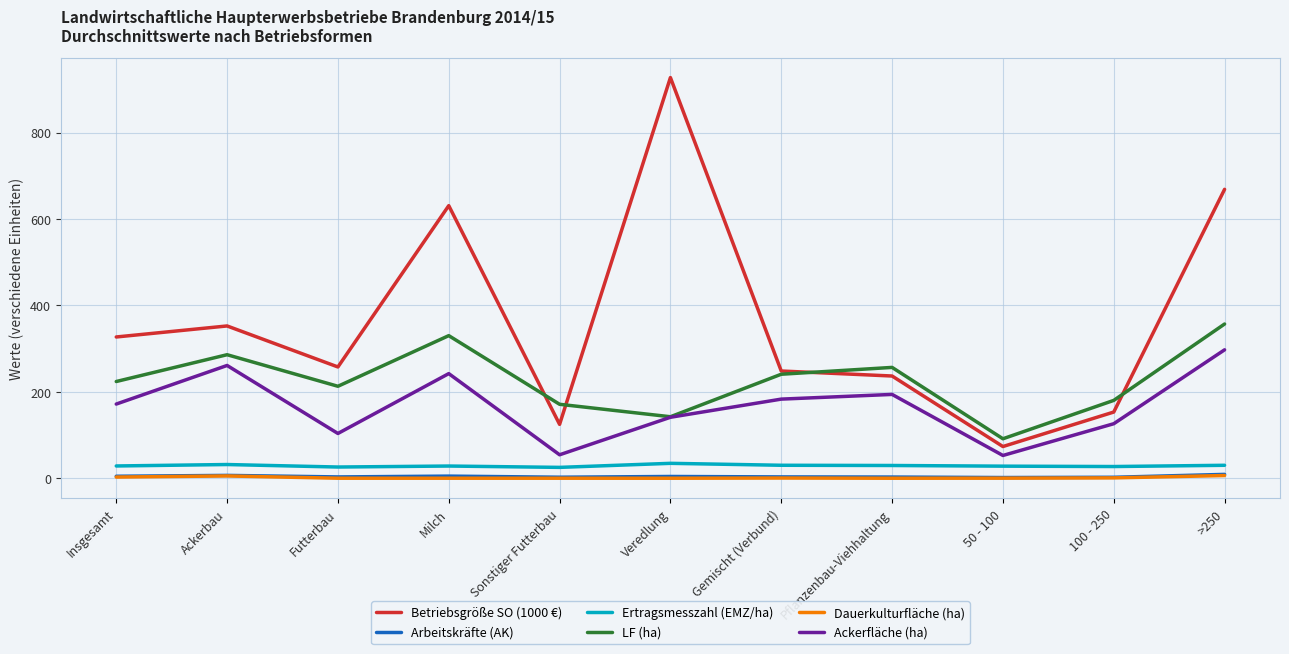

What is the sum of all Betriebsgröße SO (1000 €) values?

4001.1